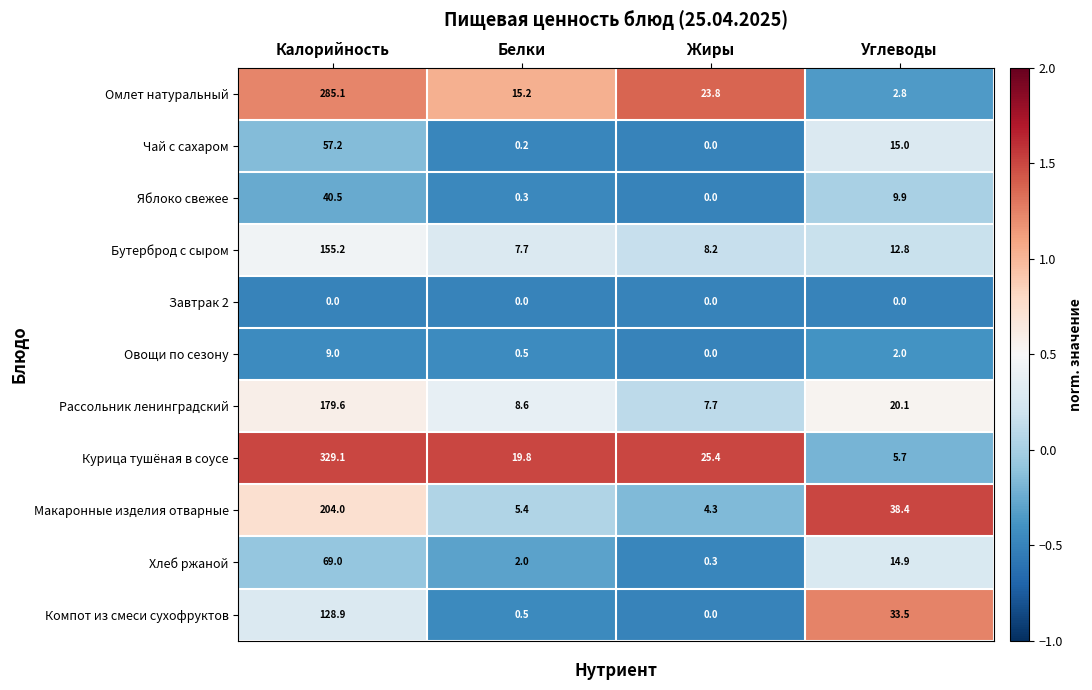

Which series changed the most between Белки and Жиры?

Омлет натуральный